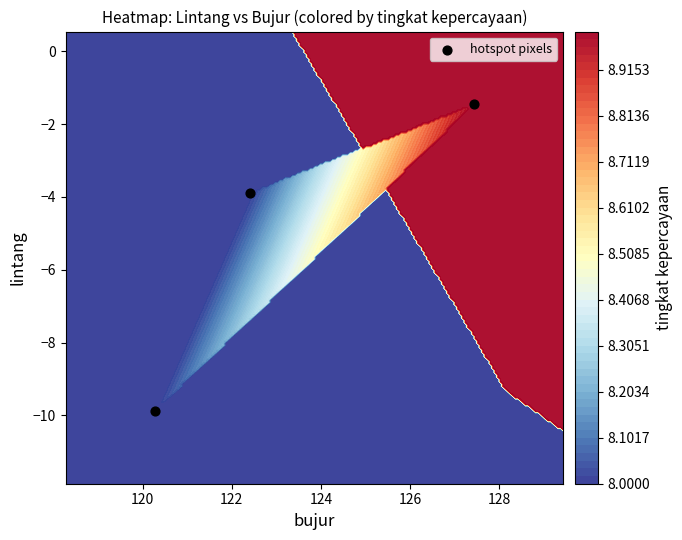

What is the sum of all values?

-15.2